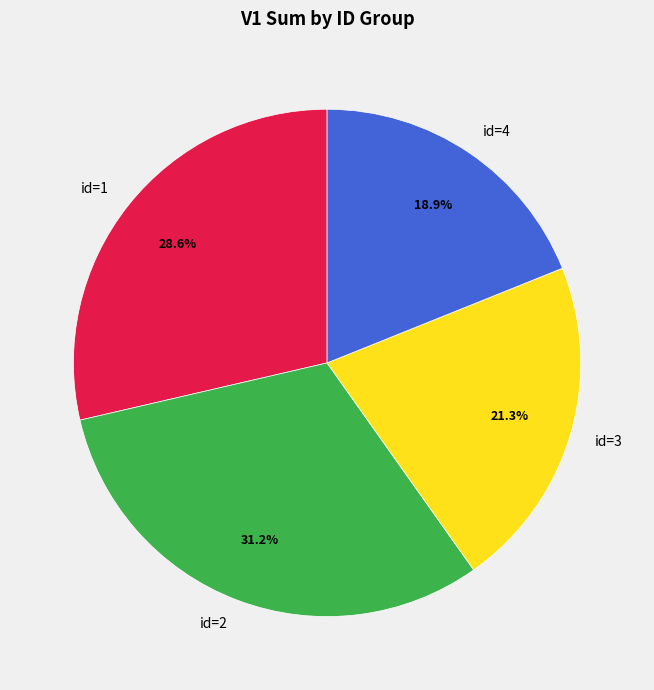

What is the smallest slice in the pie chart?

id=4